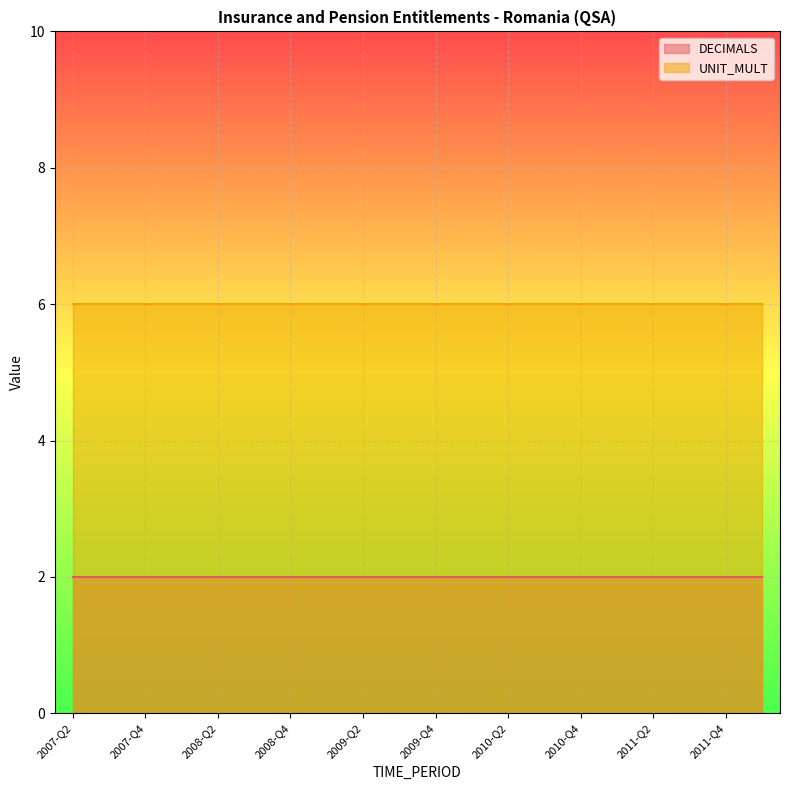

What position from the left is 2009-Q3?

10